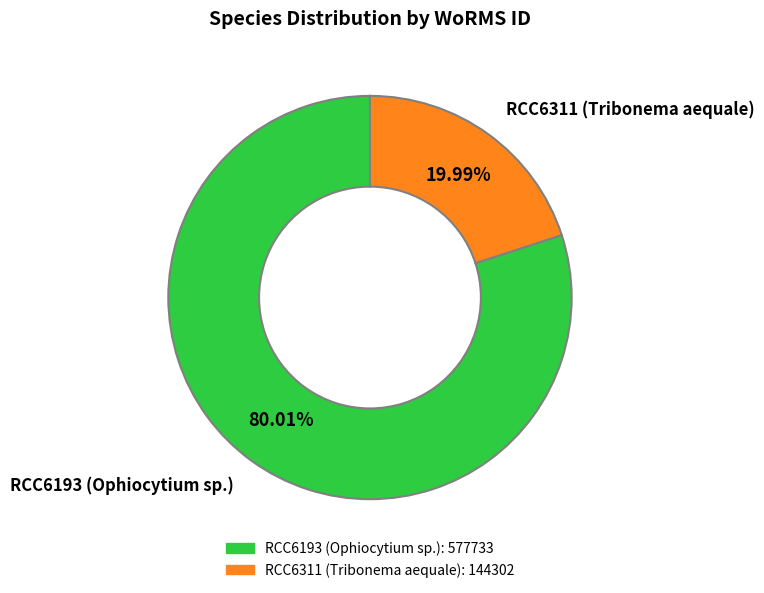

What is the majority slice?

RCC6193 (Ophiocytium sp.)